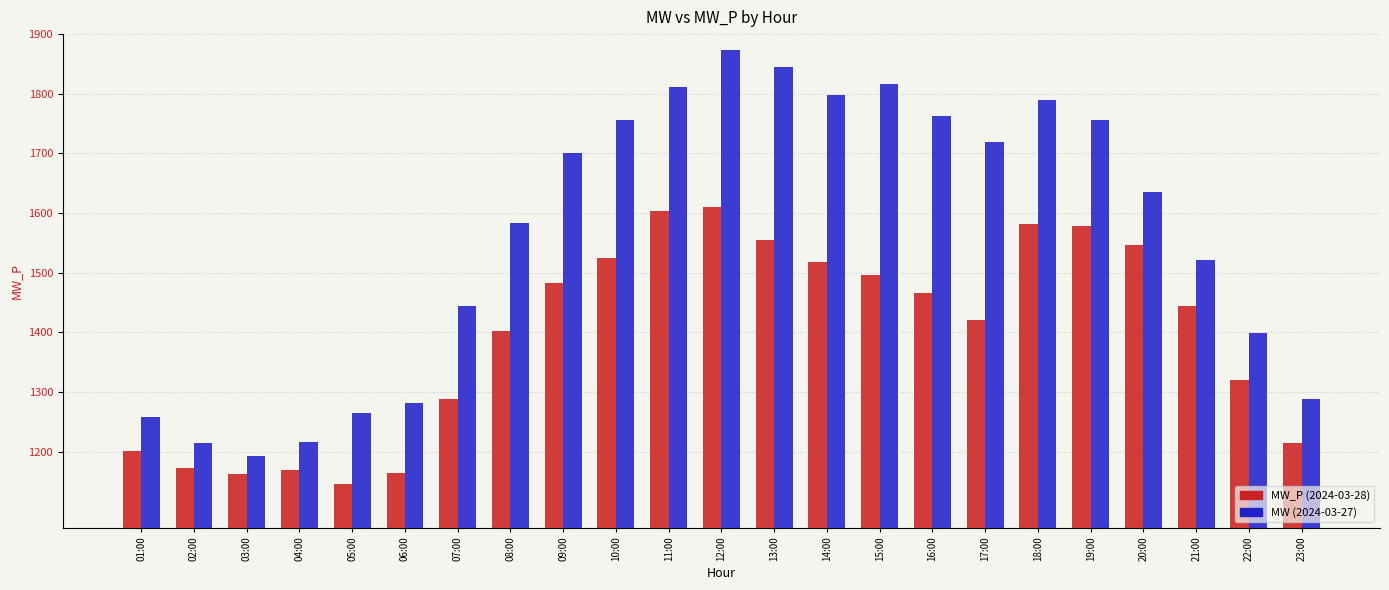

Does the chart contain stacked bars?

No